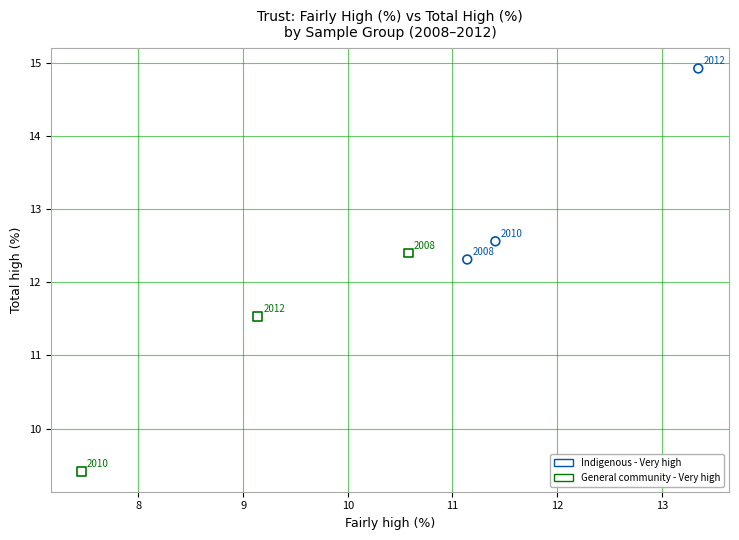

Which series contains the lowest Y value?

General community - Very high